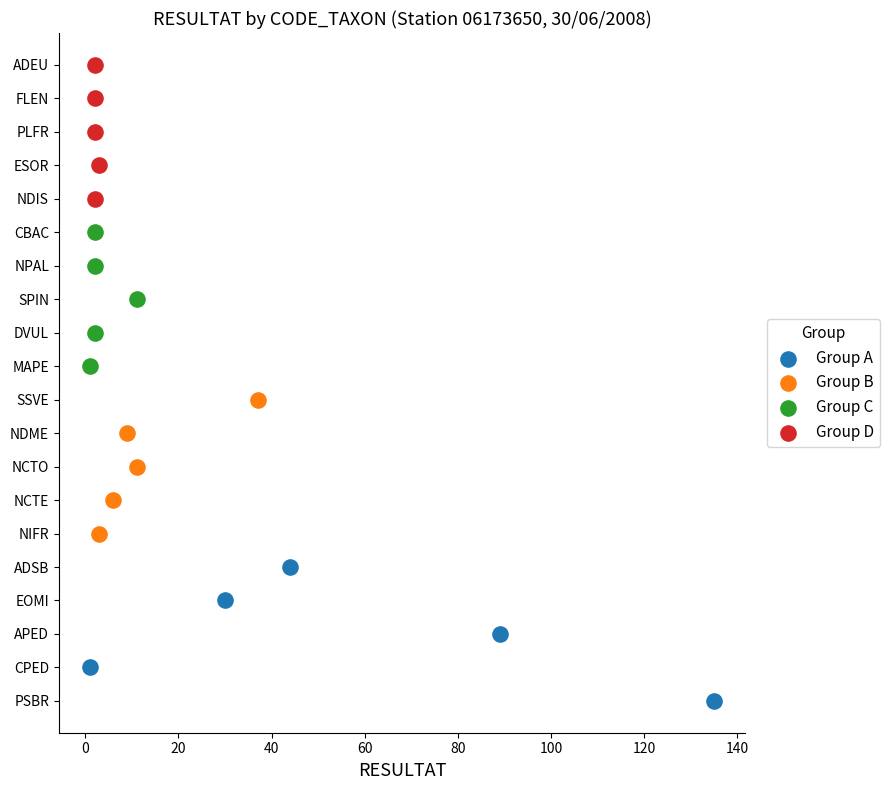

Which series contains the highest Y value?

Group D